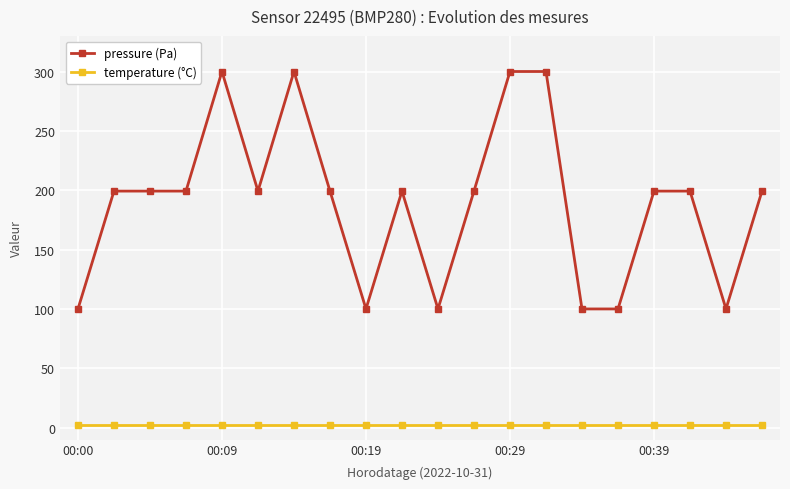

True or false: temperature (°C) and pressure (Pa) cross at least once.

False